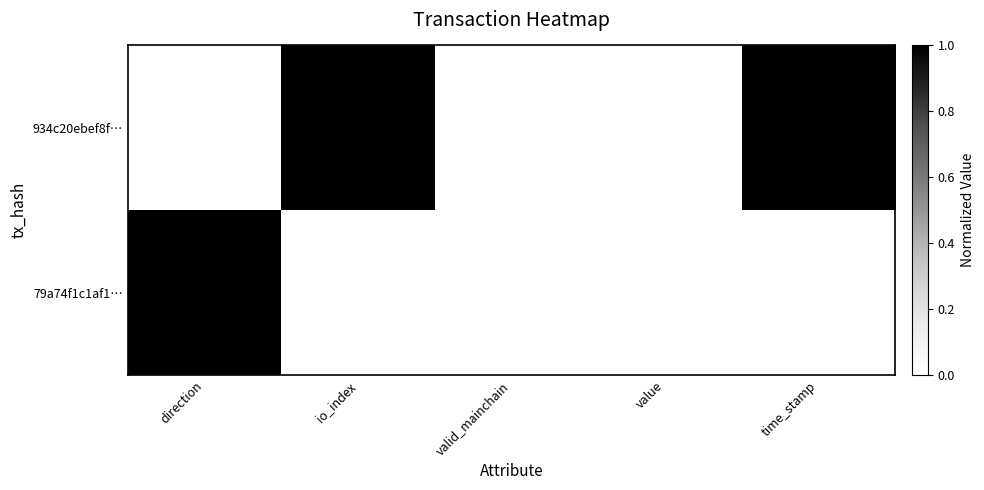

Rank the series at io_index from highest to lowest value.

934c20ebef8f…, 79a74f1c1af1…